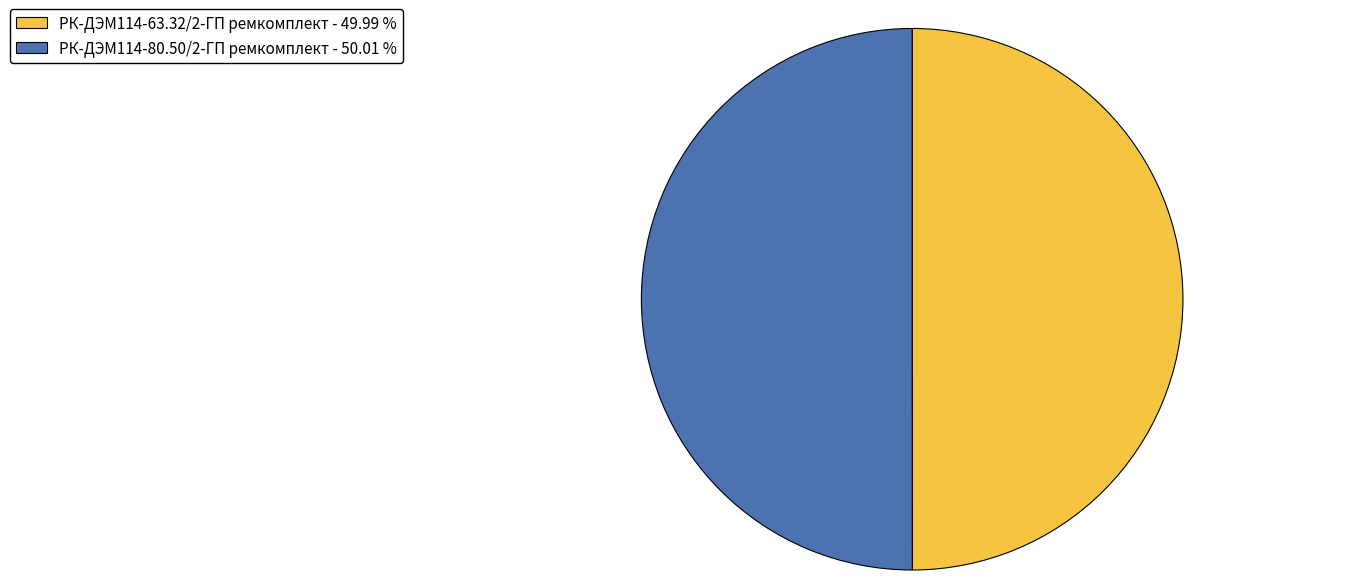

Approximately how many times larger is the value at РК-ДЭМ114-80.50/2-ГП ремкомплект - 50.01 % compared to РК-ДЭМ114-63.32/2-ГП ремкомплект - 49.99 %?

1.0